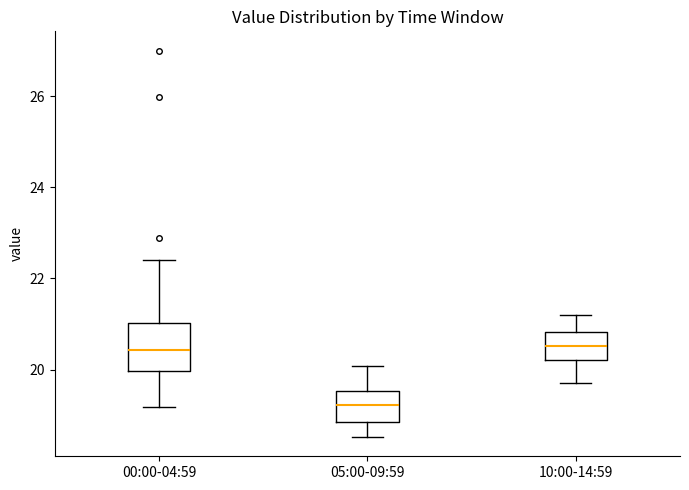

Reading left to right, transcribe this box plot: for each box, give where its median line is, the range the box spans, and where its two whiskers end, as read against the y-axis. The values are not printed on the chart, so give them approximately, as read against the axis.

00:00-04:59: median 20.4, box 20.0 to 21.0, whiskers 19.2 to 22.4
05:00-09:59: median 19.2, box 18.8 to 19.6, whiskers 18.6 to 20.0
10:00-14:59: median 20.6, box 20.2 to 20.8, whiskers 19.8 to 21.2